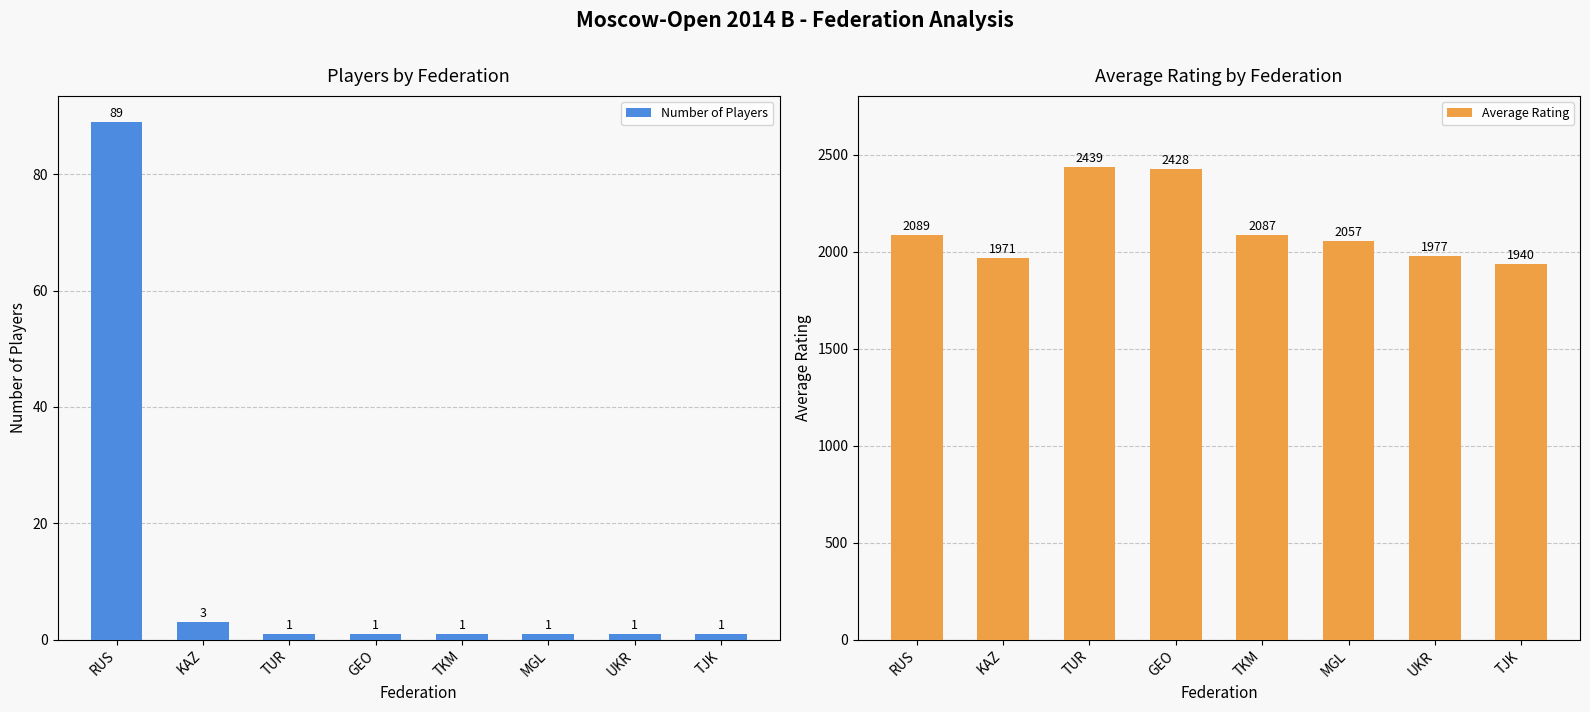

At how many categories does at least one series exceed 1911?

8